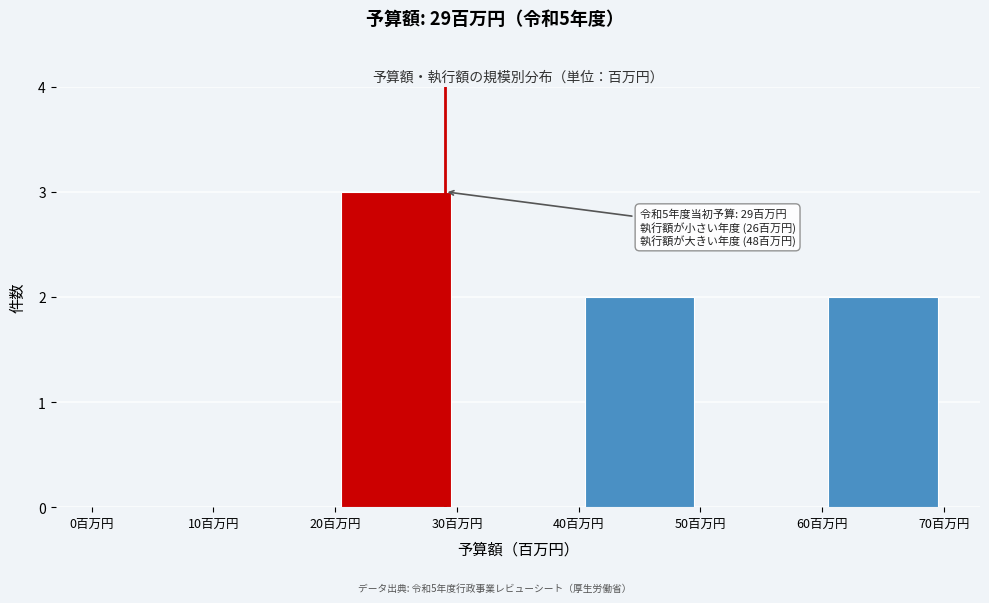

Which range on the x-axis has the tallest bar?

20 to 30